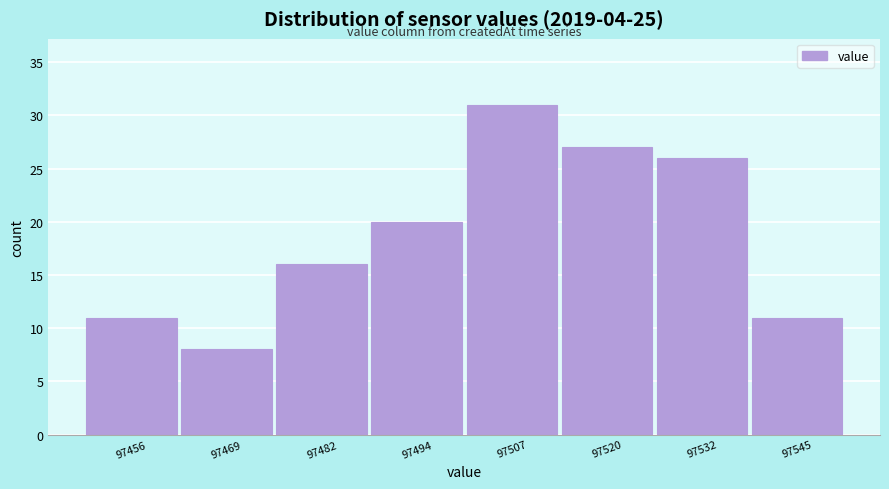

Reading left to right, what are all the values shown in this chart?

11	8	16	20	31	27	26	11